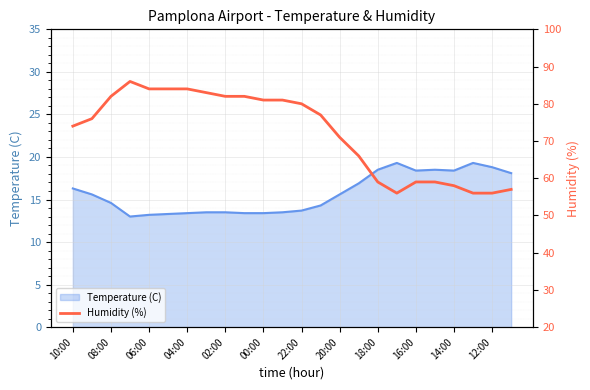

At which label does Temperature (C) first exceed 15?

10:00